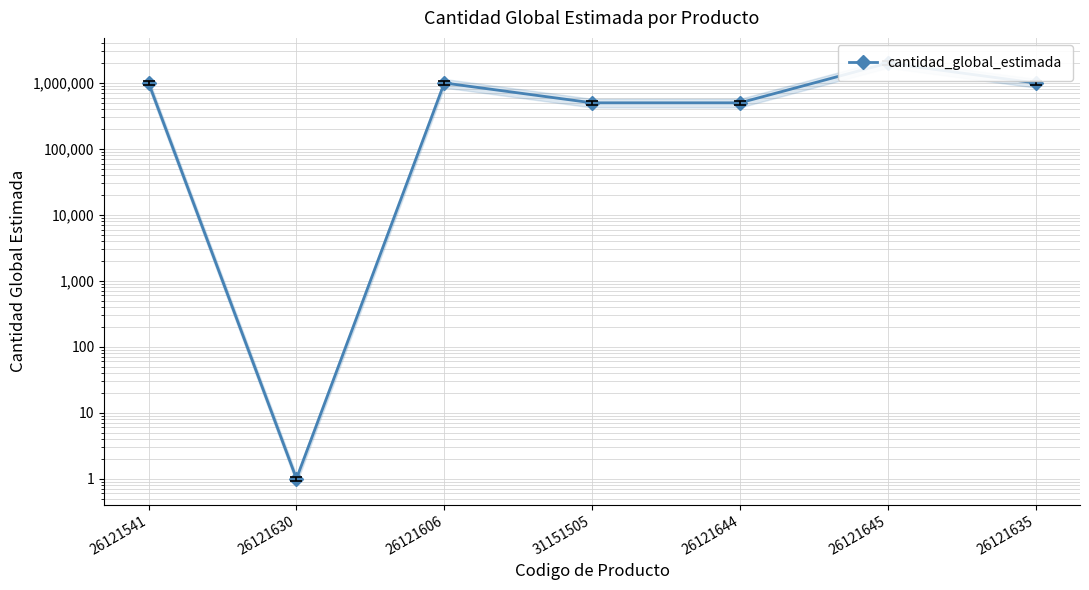

What is the label of the 3rd point from the right?

26121644